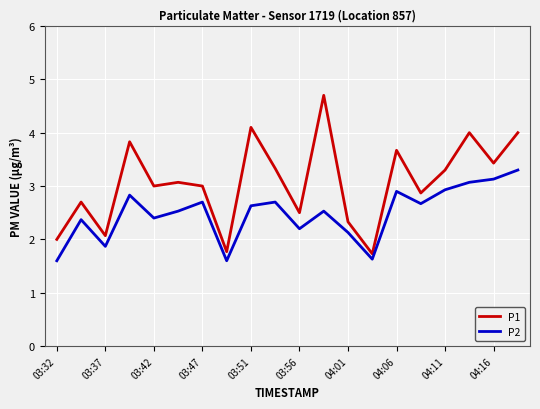

Rank the series by their average value, from highest to lowest.

P1, P2